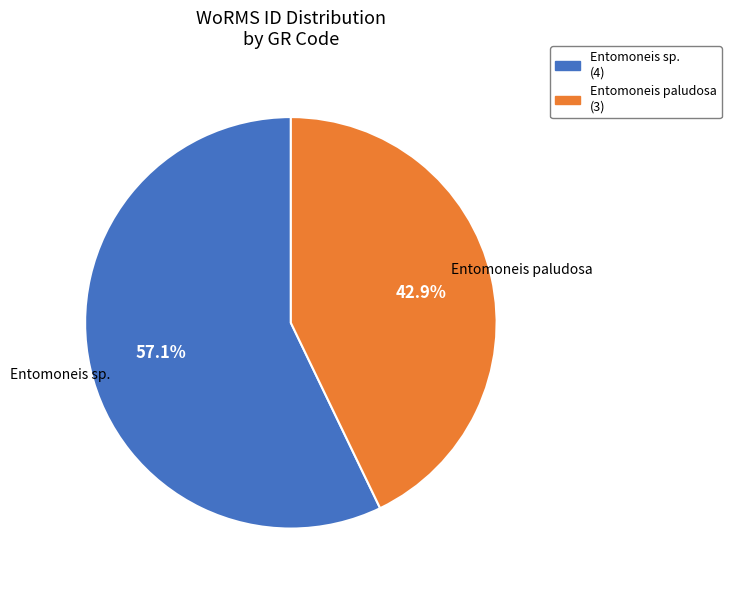

How much of the chart is everything except Entomoneis sp. (4)?

42.9%